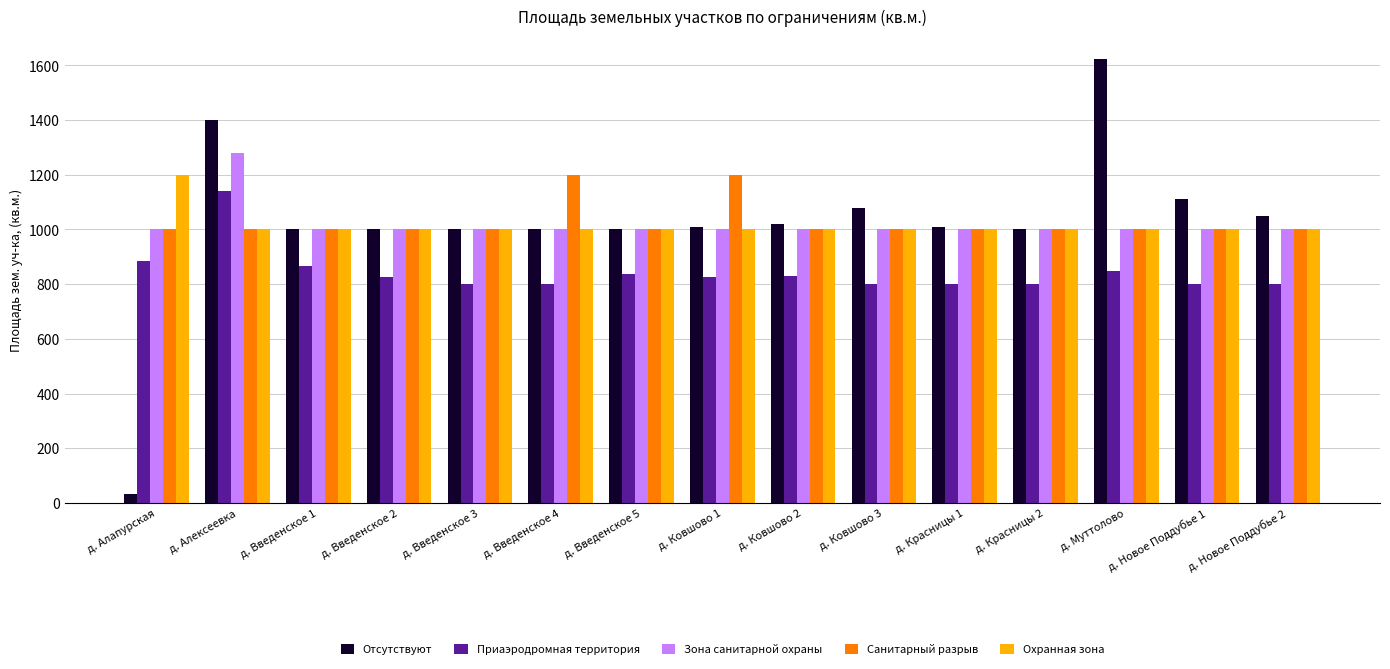

What is the lowest value of the Приаэродромная территория series?

800